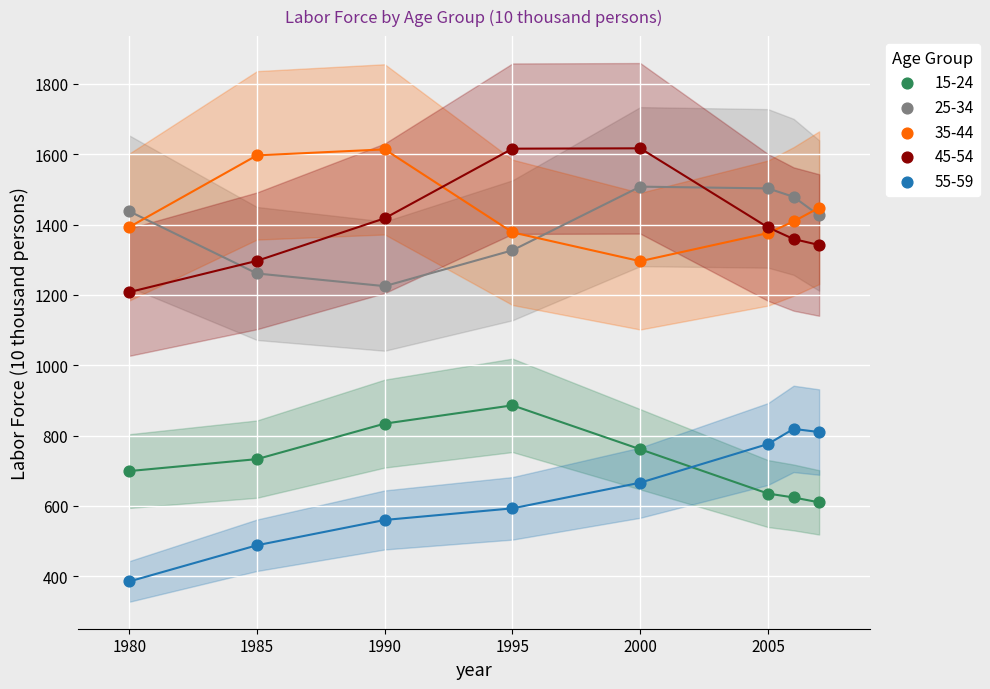

Across all series, what Y value is closest to 1001?

886